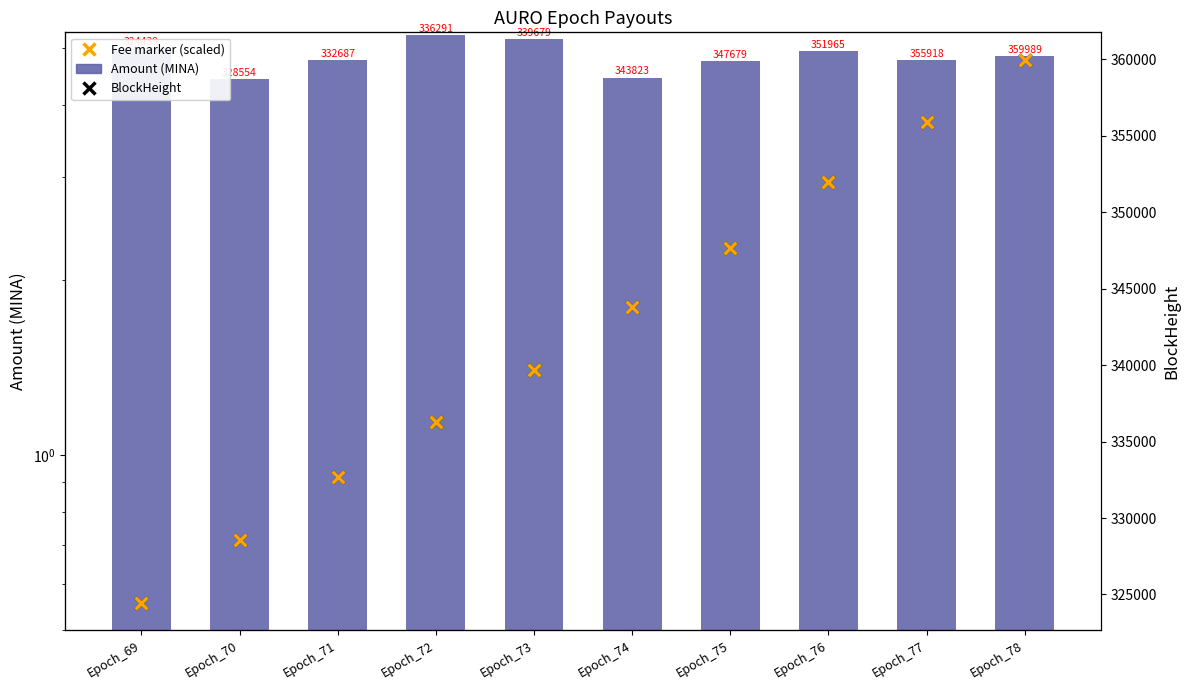

The value of Amount (MINA) at Epoch_69 is 5.0. True or false?

True